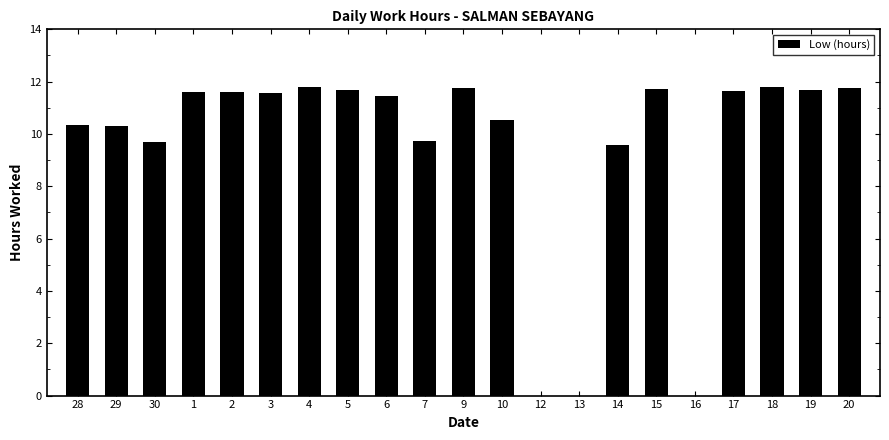

The chart shows a value of 11.4 at 6. True or false?

True